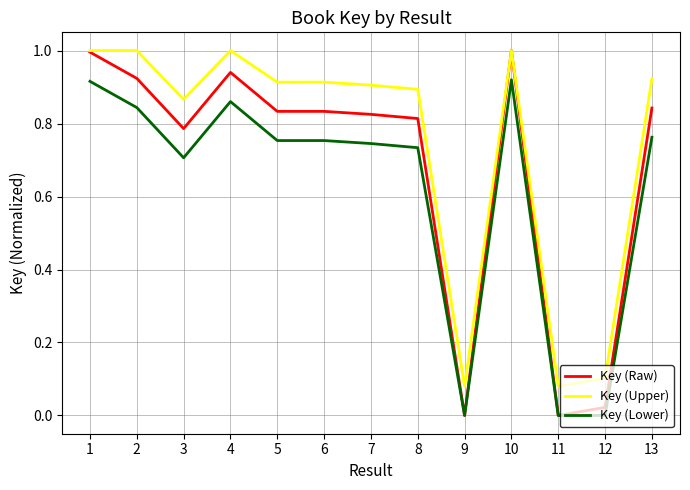

Which series has the largest range (max minus min)?

Key (Raw)